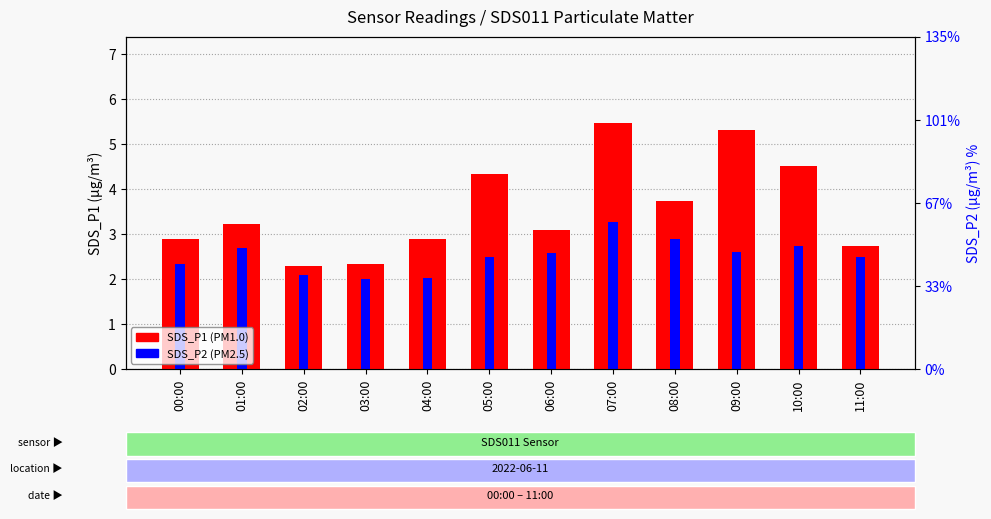

What is the label of the 4th bar from the left?

03:00